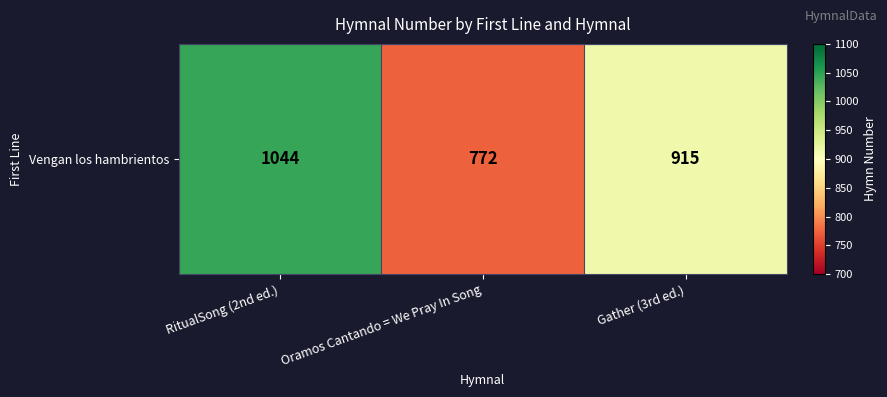

List the labels in order of value, largest first.

RitualSong (2nd ed.), Gather (3rd ed.), Oramos Cantando = We Pray In Song